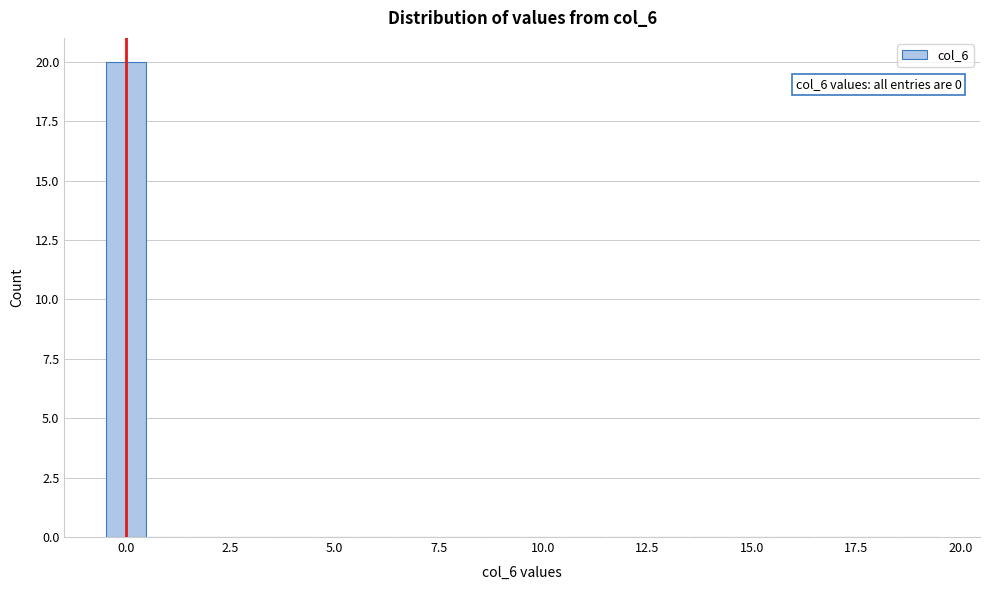

Around what value on the x-axis is the tallest bar? Give the approximate position of its centre, as read against the axis.

0.0